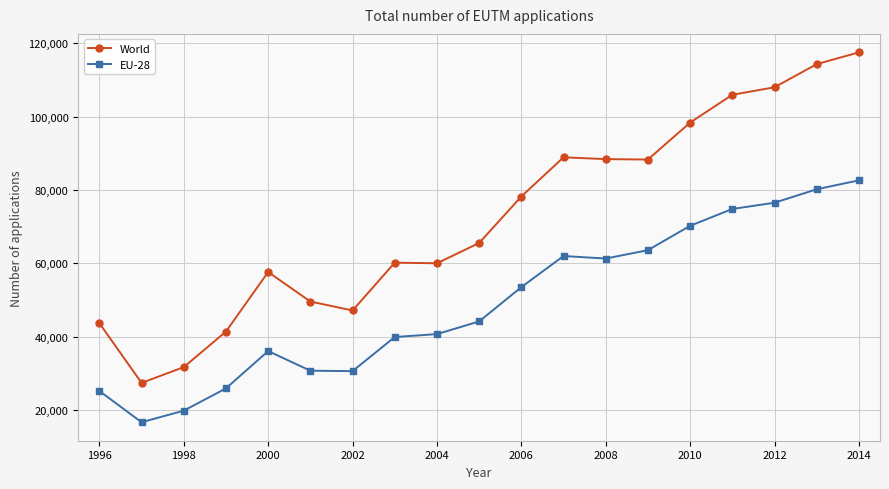

Rank the series by their maximum value, from lowest to highest.

EU-28, World